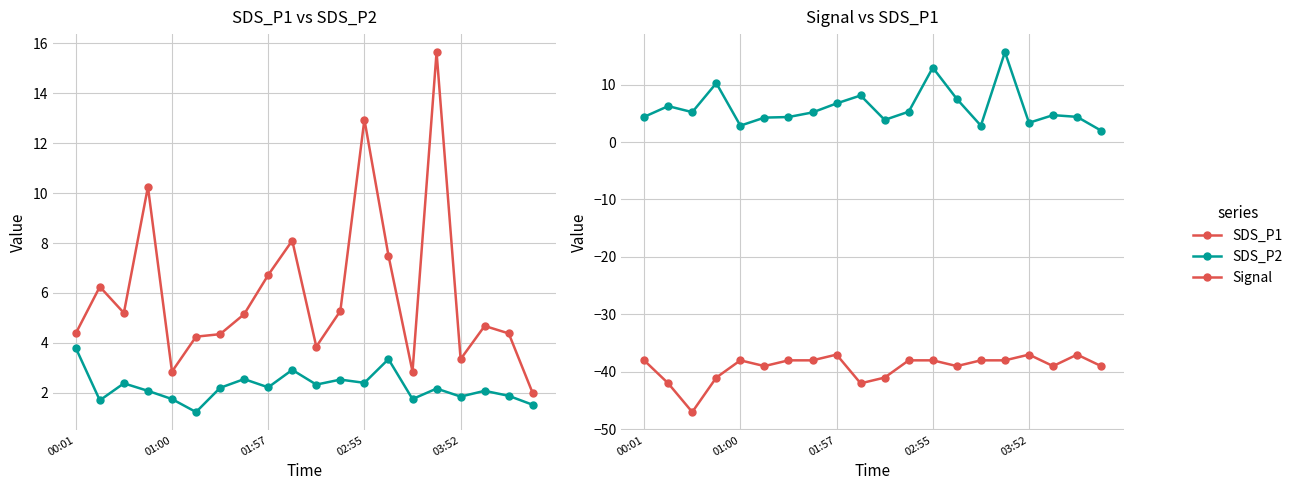

What is the sum of all SDS_P1 values?

120.0